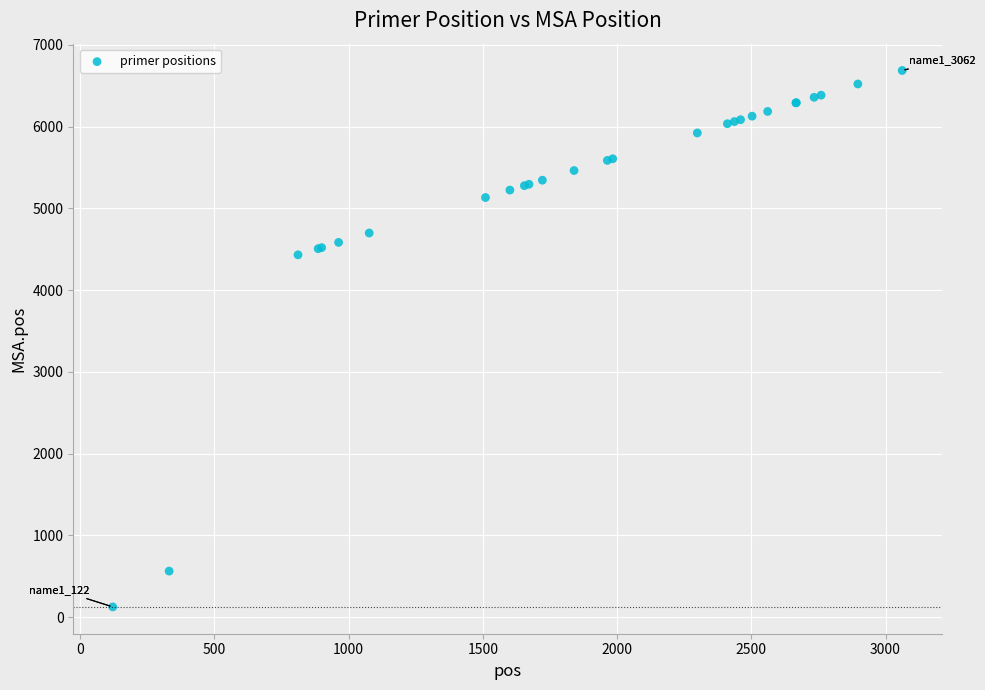

What Y value in the scatter plot is closest to 3405?

4431